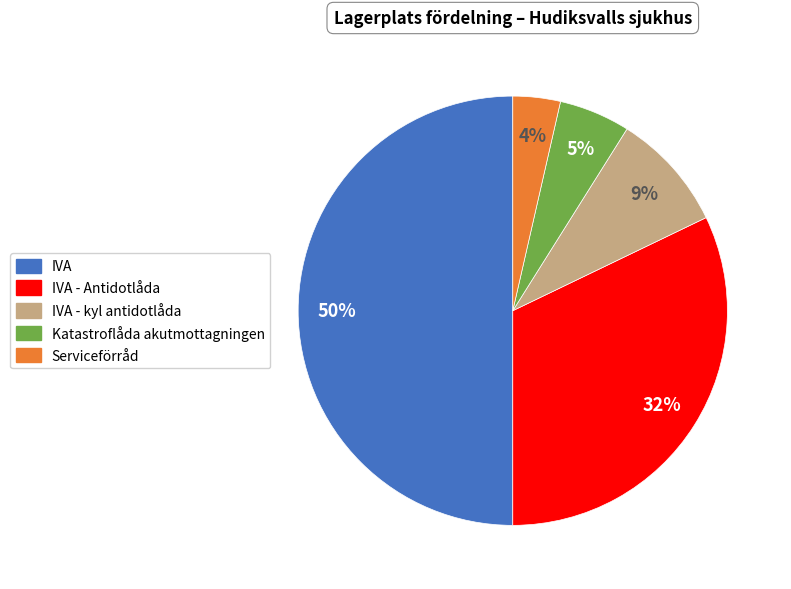

To the nearest percent, what is the average slice percentage?

20%